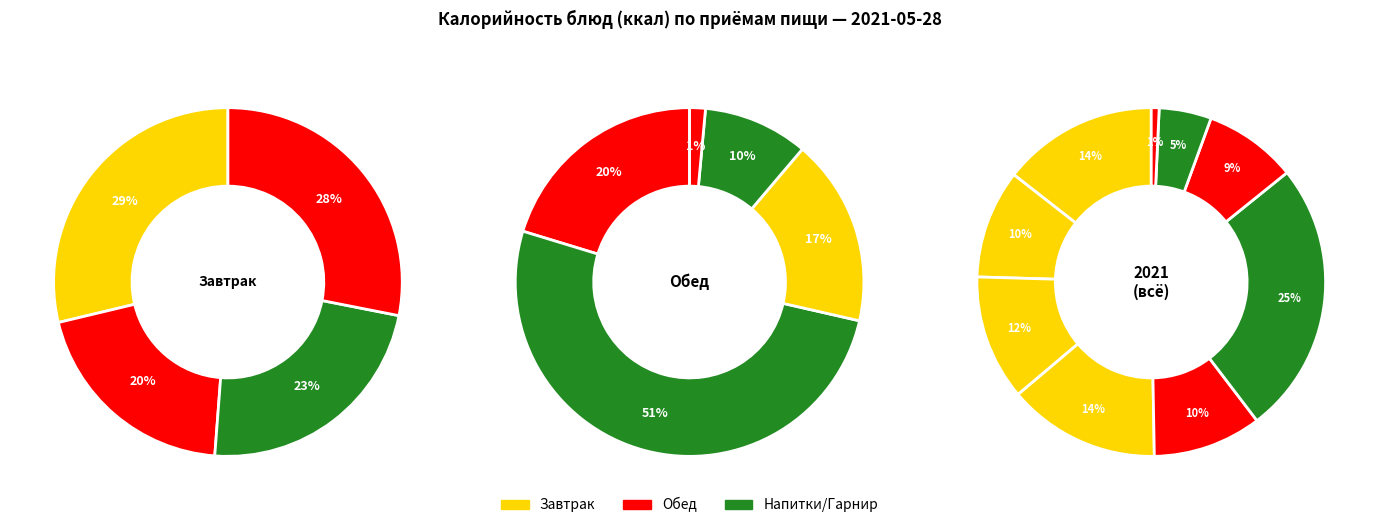

To the nearest percent, what is the combined percentage of Хлеб and Суп молочный с вермишелью?

23%